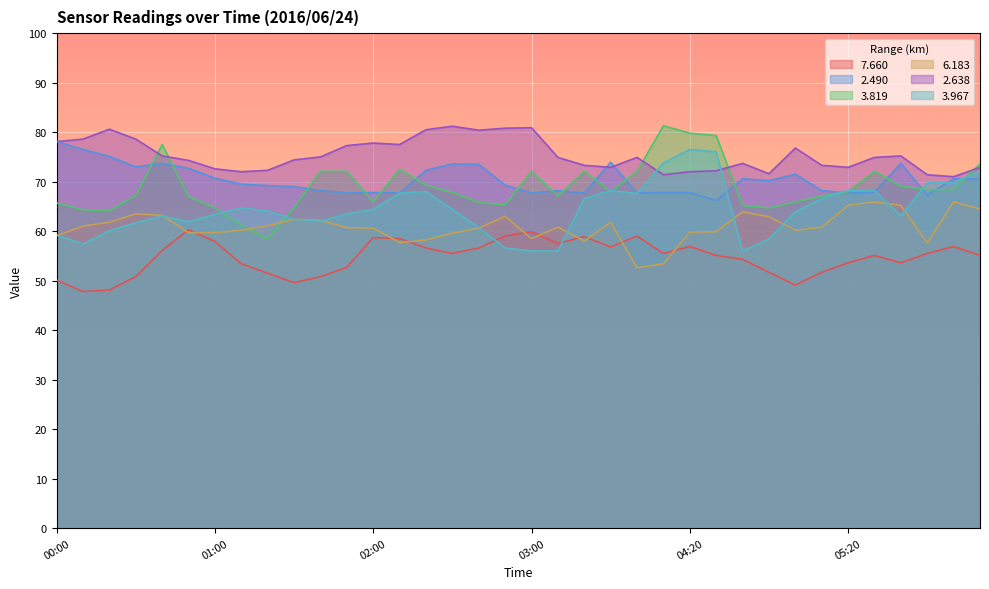

What is the sum of all   7.660 values?

1970.2